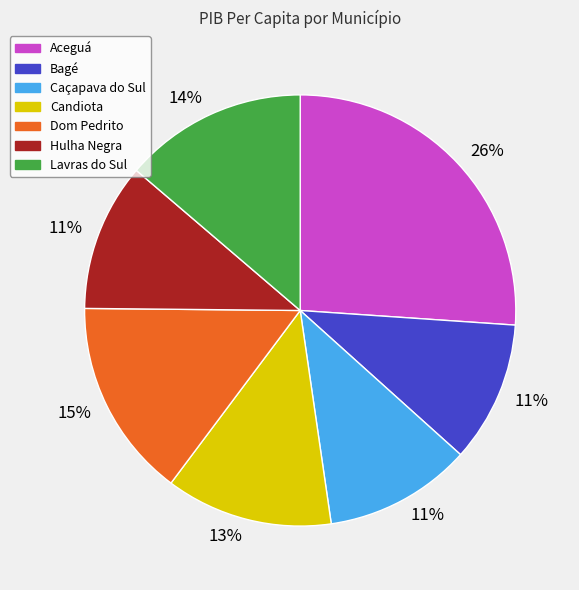

Count the number of slices in the pie.

7